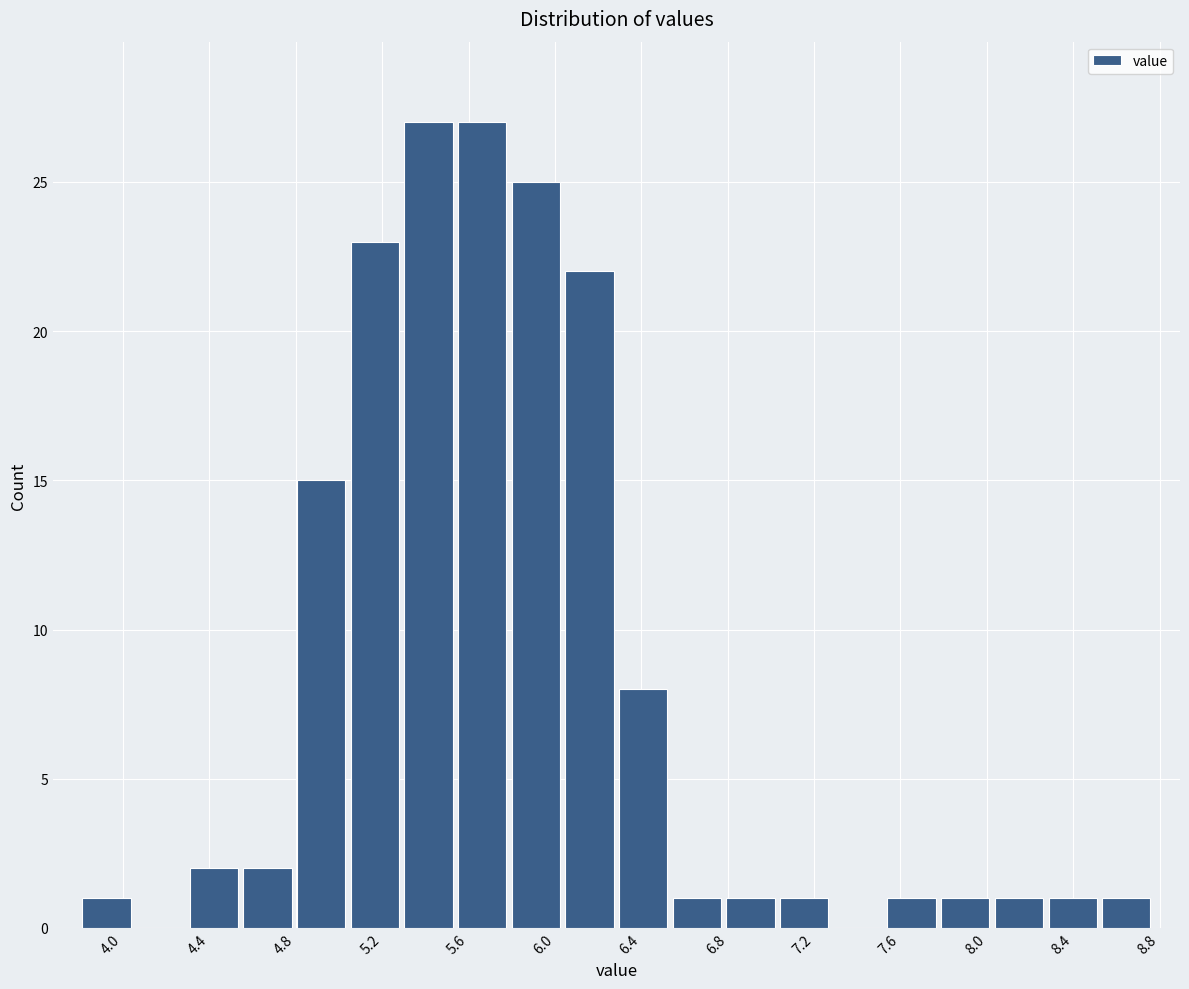

How tall is the bar that spans 6.55 to 6.80 on the x-axis? Neither the bar edges nor the heights are printed on the chart, so give them approximately, as read against the axes.

1